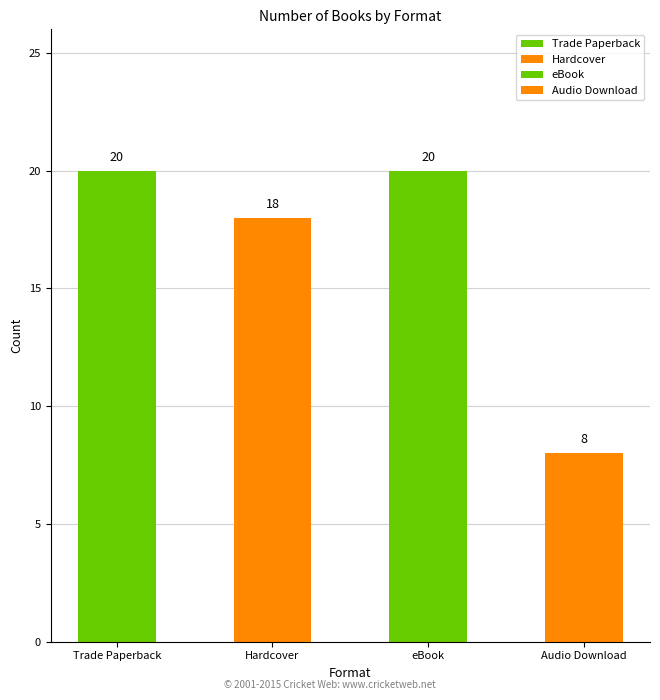

How many bars are there in total?

4